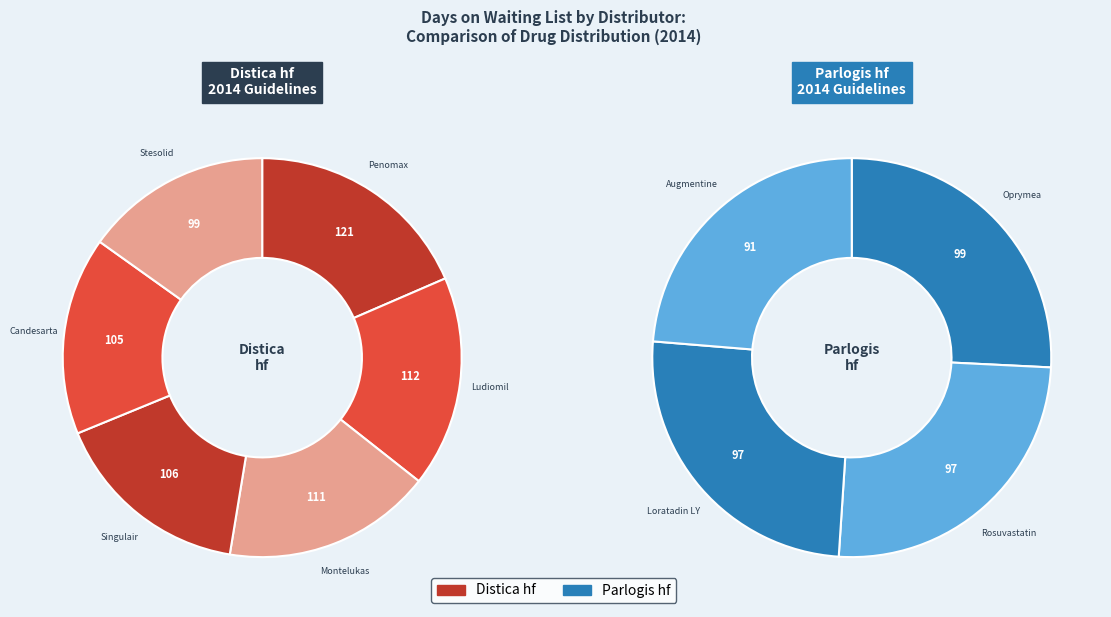

True or false: Penomax accounts for 1% of the total.

False